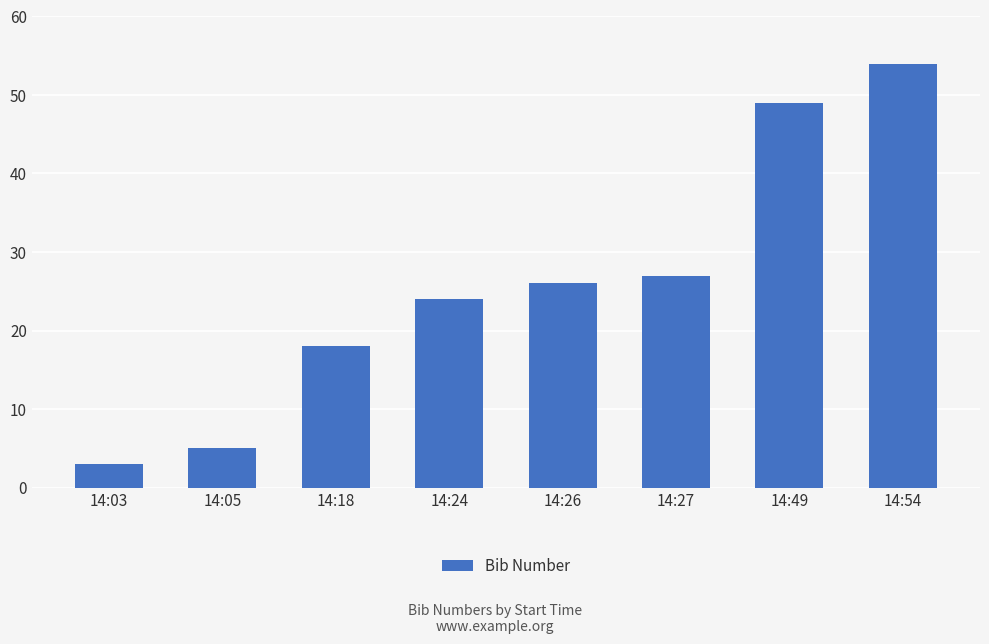

How many bars are there in total?

8